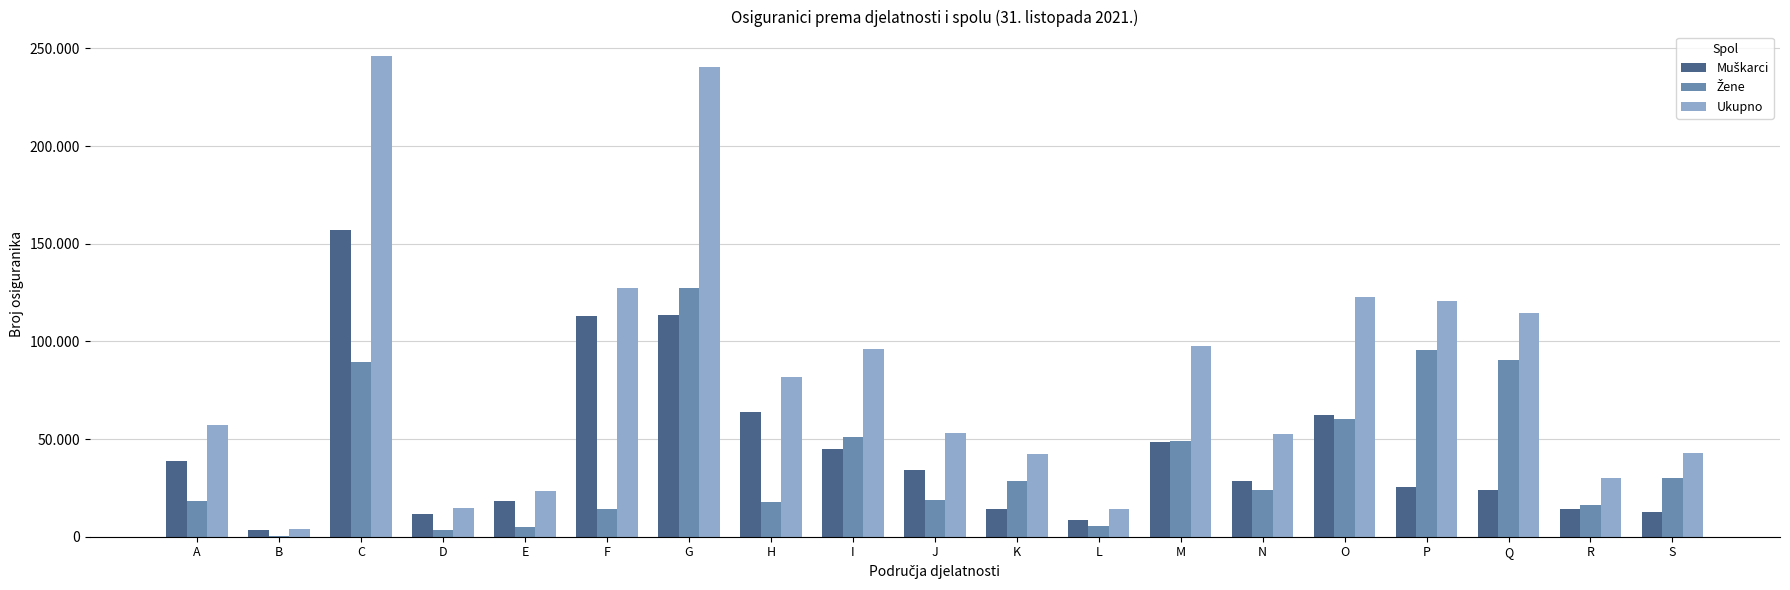

Reading right to left, what are all the values shown in this chart?

Muškarci: S=12794	R=14043	Q=23987	P=25274	O=62467	N=28672	M=48626	L=8477	K=13999	J=34213	I=44954	H=63969	G=113363	F=112915	E=18073	D=11501	C=156908	B=3461	A=38990
Žene: S=29939	R=16218	Q=90554	P=95519	O=60072	N=24079	M=49074	L=5473	K=28587	J=18801	I=51208	H=17780	G=127105	F=14274	E=5190	D=3434	C=89440	B=468	A=18399
Ukupno: S=42733	R=30261	Q=114541	P=120793	O=122539	N=52751	M=97700	L=13950	K=42586	J=53014	I=96162	H=81749	G=240468	F=127189	E=23263	D=14935	C=246348	B=3929	A=57389